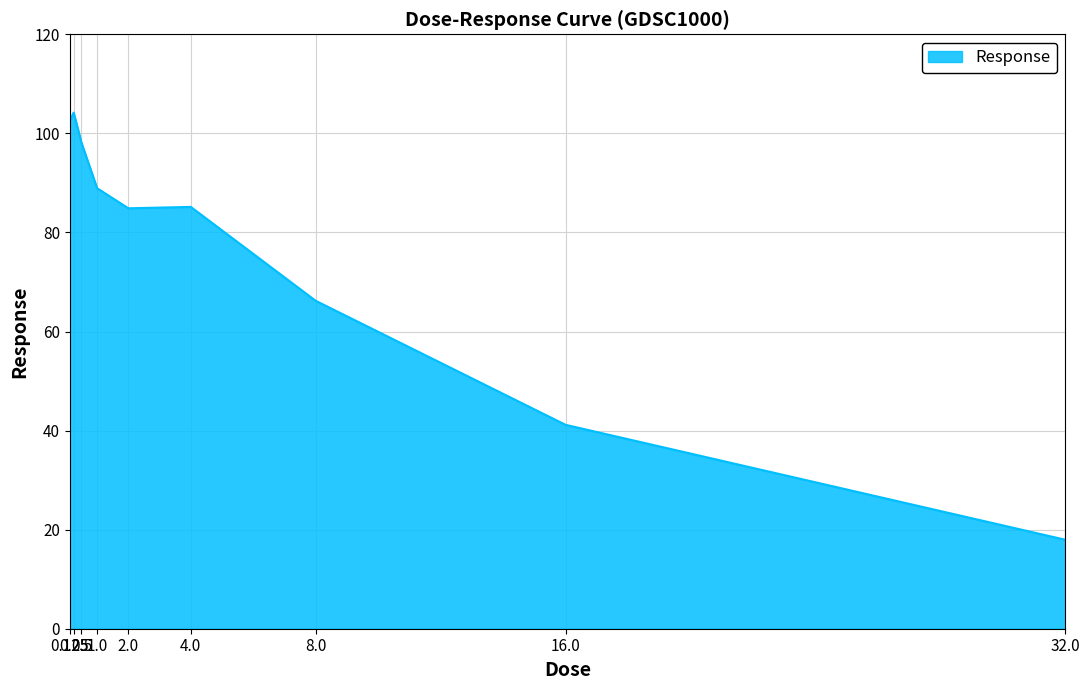

Which category has the highest value across all series?

0.25